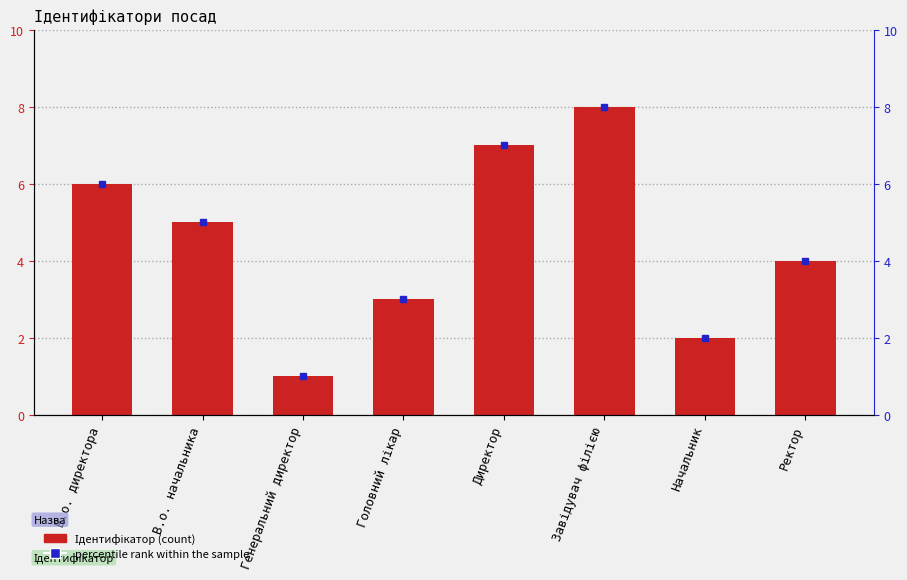

What value does the data have at Начальник?

2